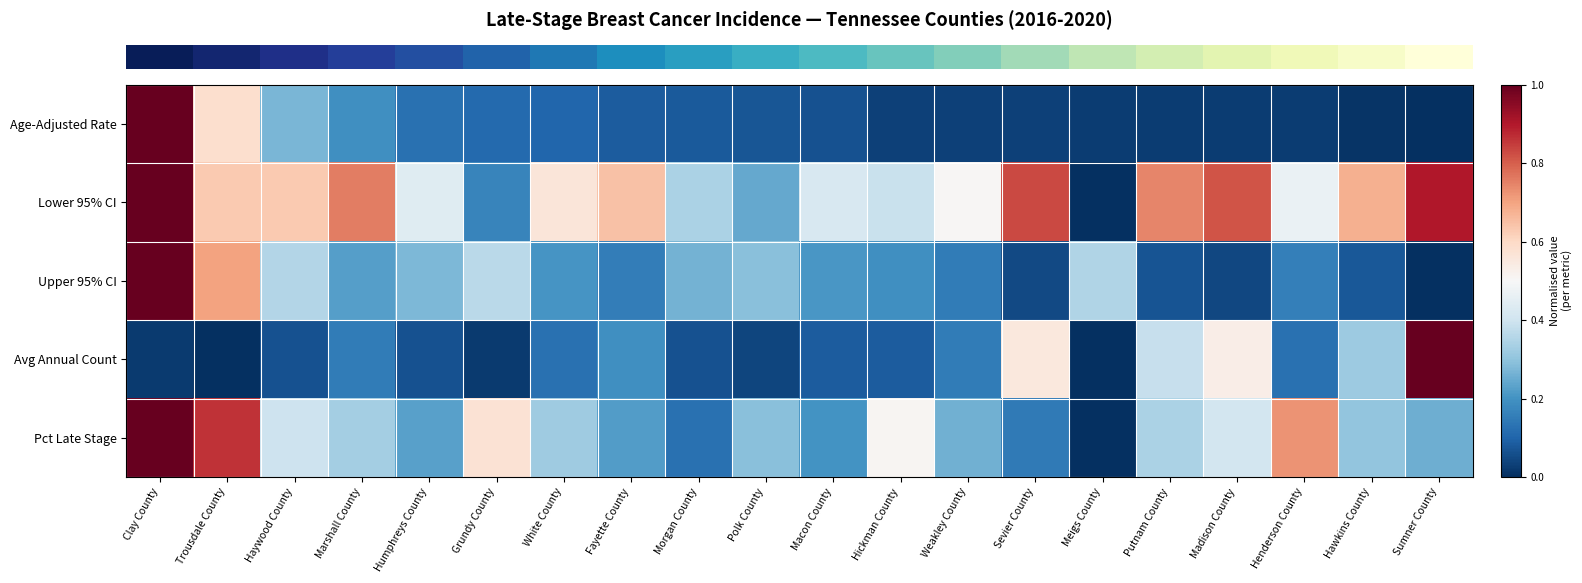

At which category is the sum across all series the highest?

Clay County